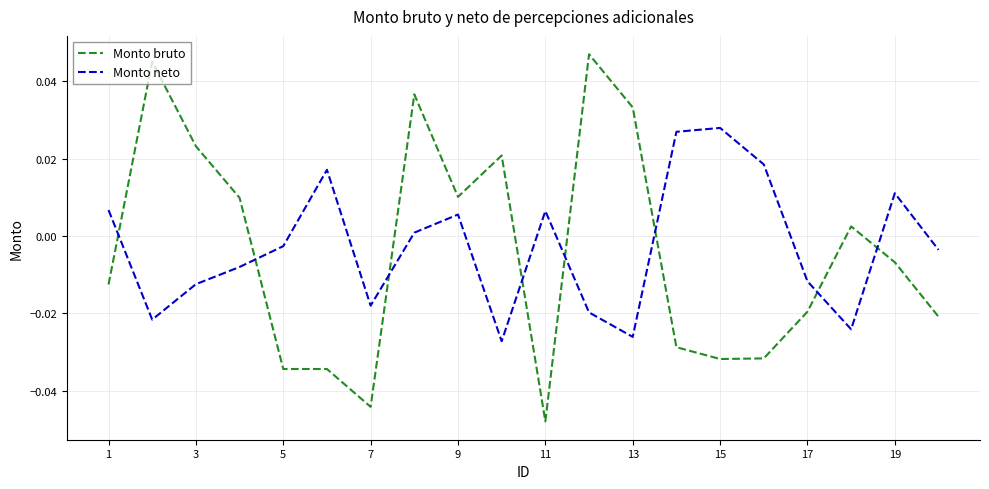

List the series in order of their peak value, lowest first.

Monto neto, Monto bruto